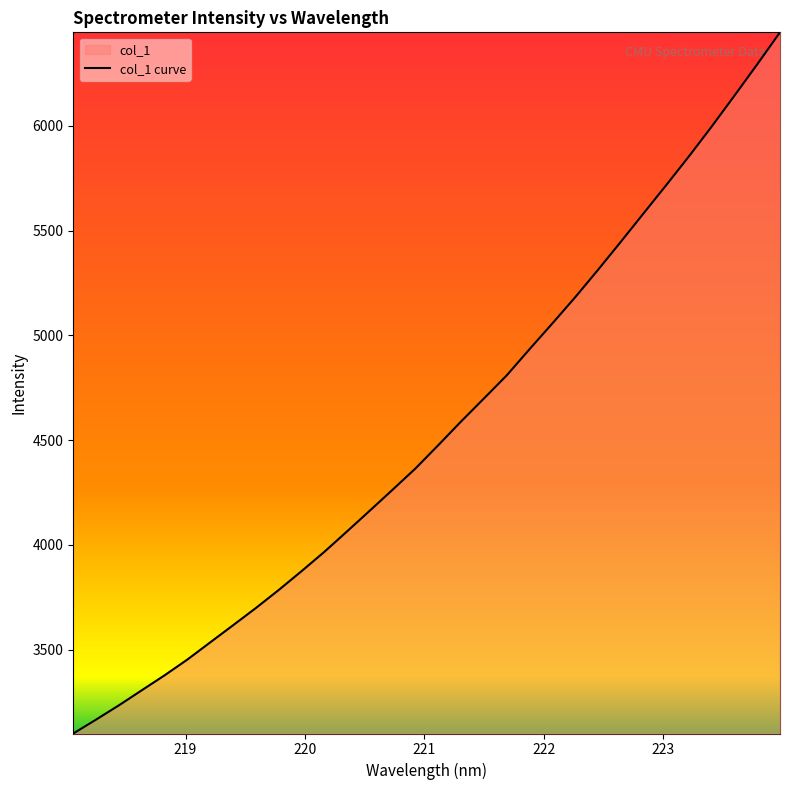

What is the difference between the maximum and minimum values?

3346.1